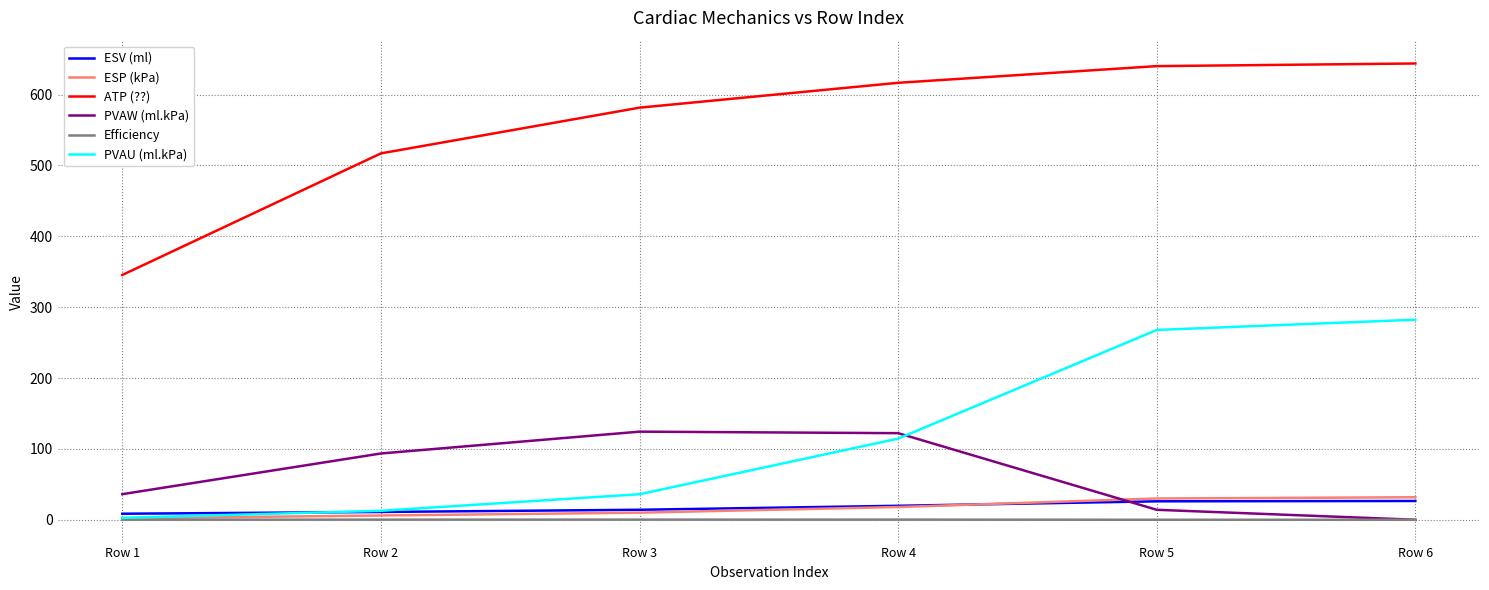

Which series has the largest range (max minus min)?

ATP (??)